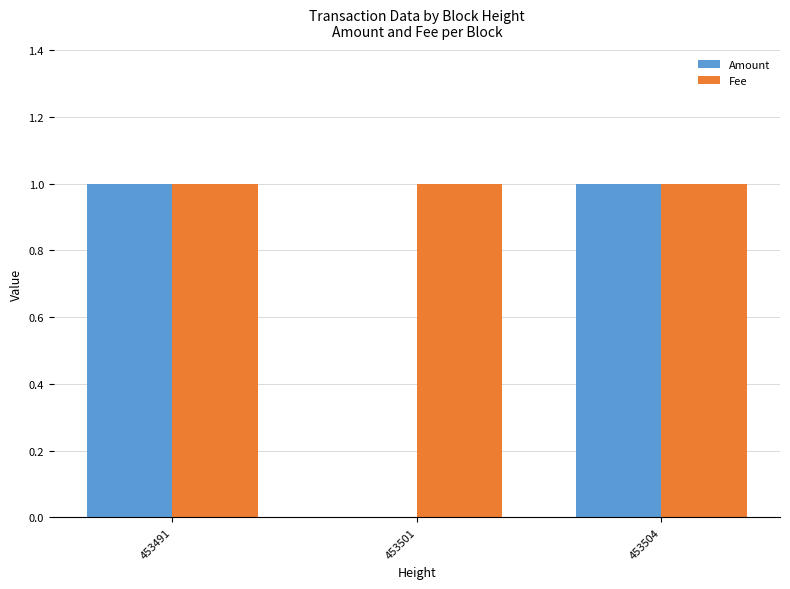

How many series are shown in this chart?

2